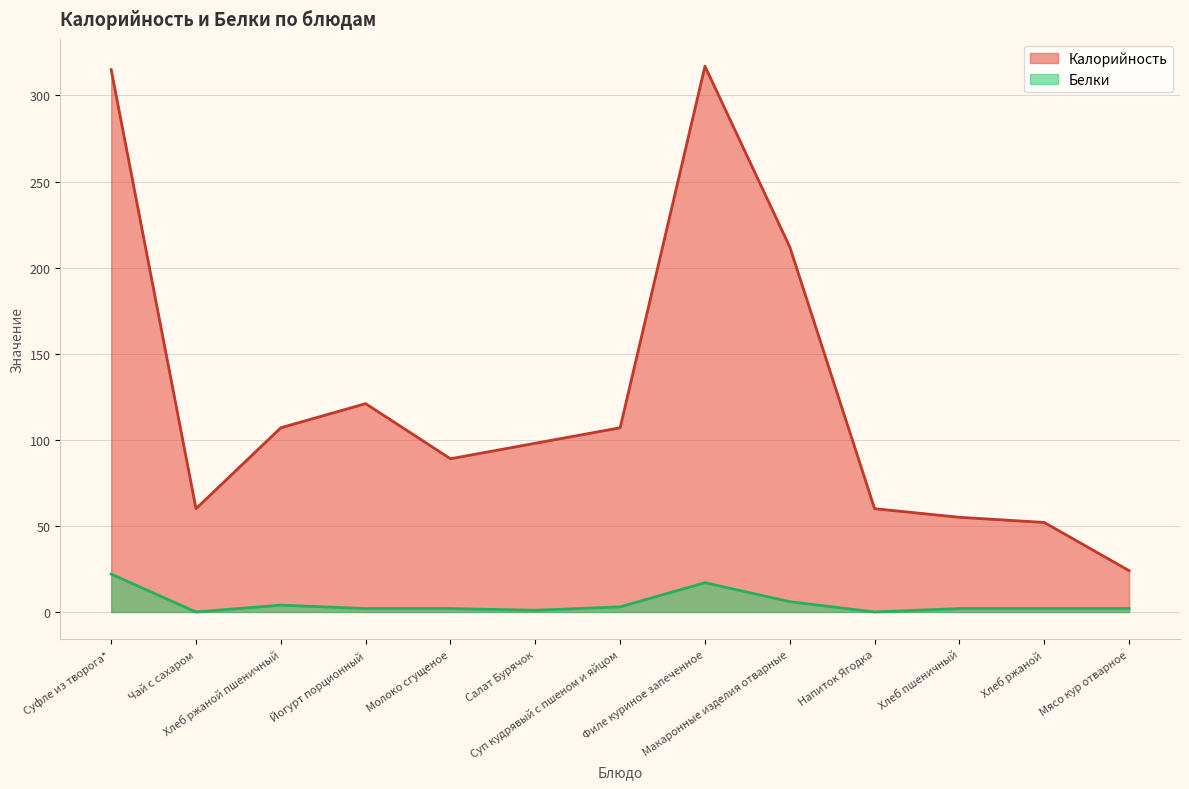

What is the total value across all series at Мясо кур отварное?

26